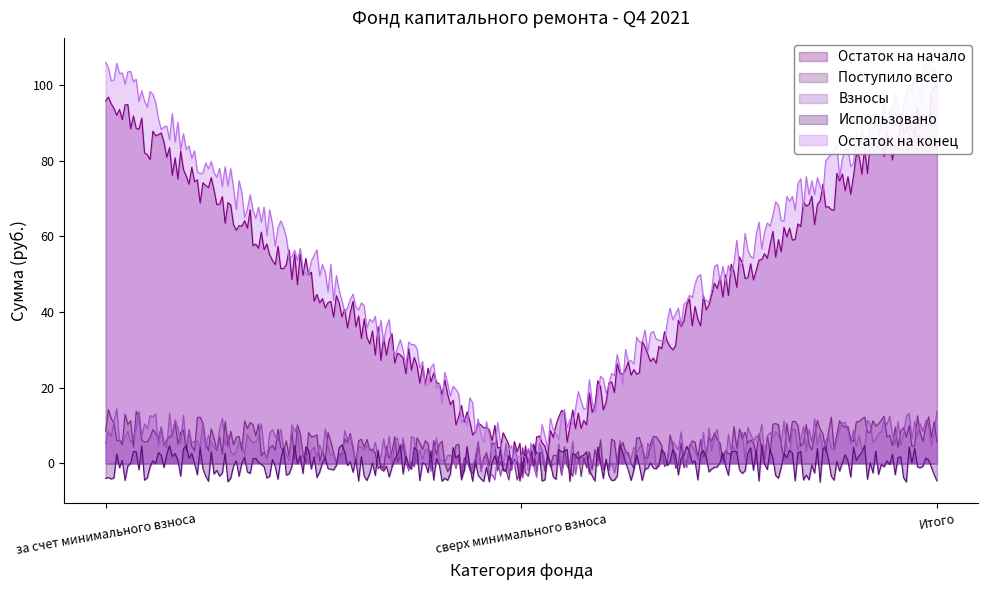

At which label does Поступило всего first exceed 9?

за счет минимального взноса